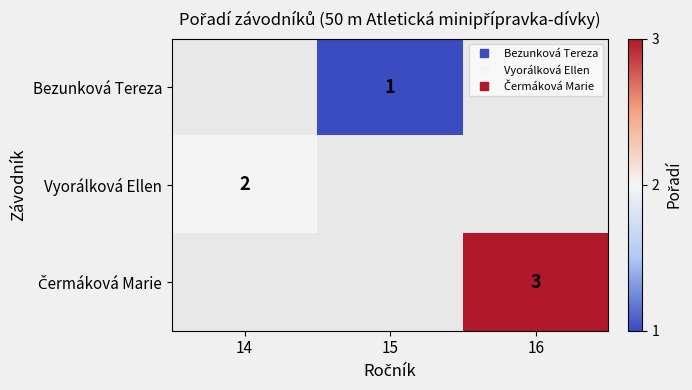

List the series in order of their peak value, lowest first.

Bezunková Tereza, Vyorálková Ellen, Čermáková Marie